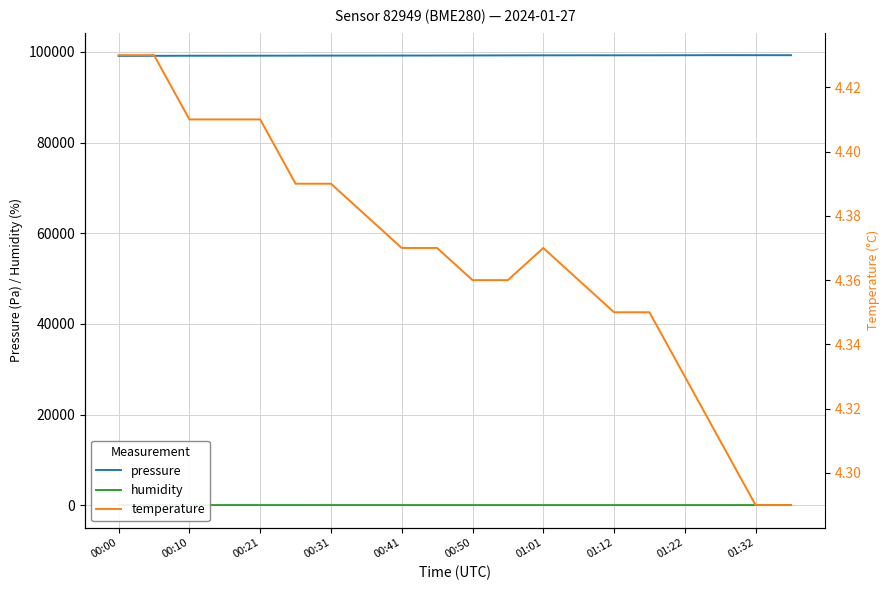

Reading left to right, what are all the values shown in this chart?

pressure: 99115.1	99128.7	99150.8	99155.8	99160.1	99170.3	99178.5	99185.3	99191.6	99197.3	99210.8	99224.2	99235.8	99244.6	99242.8	99245.5	99259.9	99273.7	99270.6	99267.9
humidity: 78.0	77.5	76.9	76.6	75.8	75.3	75.2	74.8	74.3	74.1	73.7	73.9	74.2	74.0	74.1	73.8	73.3	72.9	72.6	72.5
temperature: 4.4	4.4	4.4	4.4	4.4	4.4	4.4	4.4	4.4	4.4	4.4	4.4	4.4	4.4	4.3	4.3	4.3	4.3	4.3	4.3